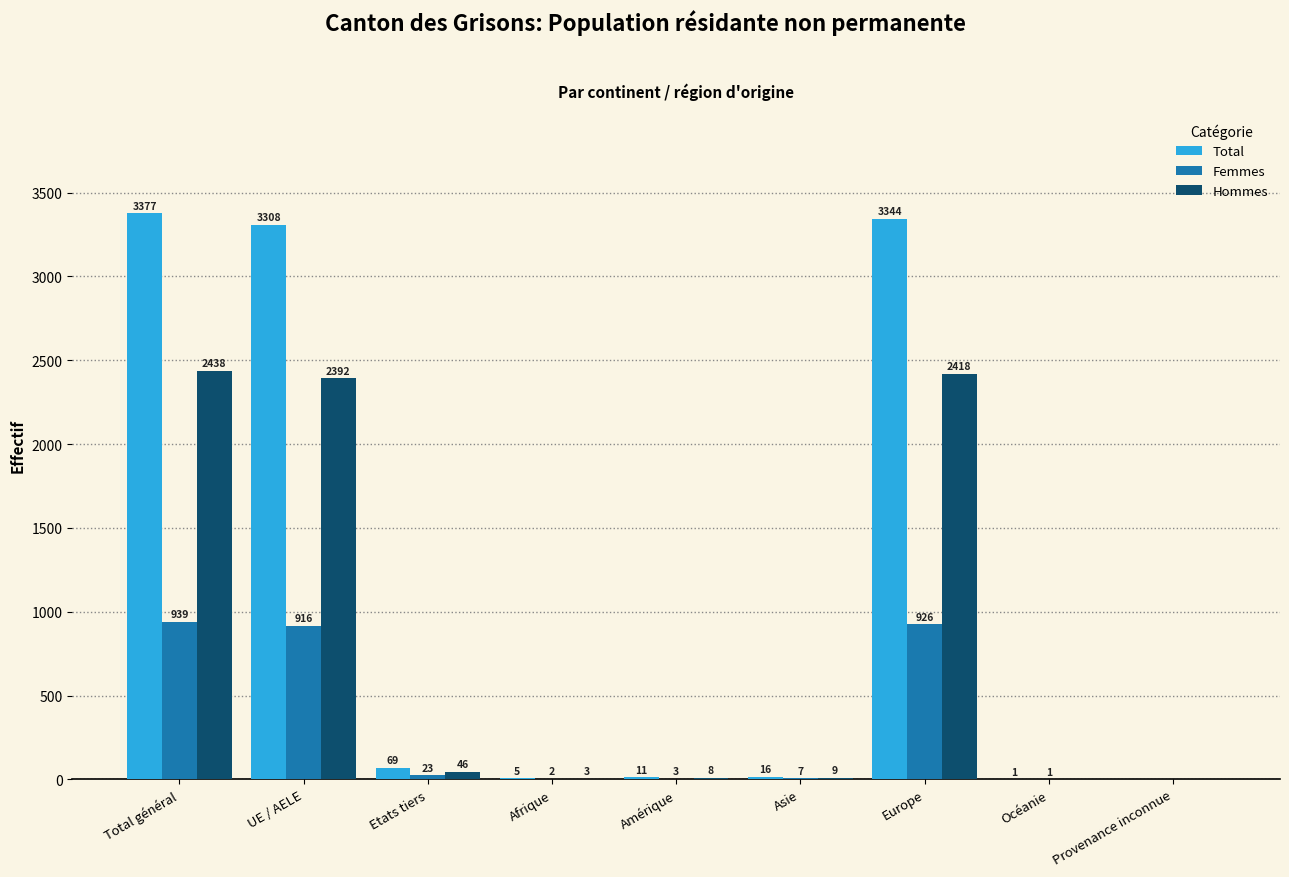

Between Total général and Europe, which series saw the biggest shift?

Total